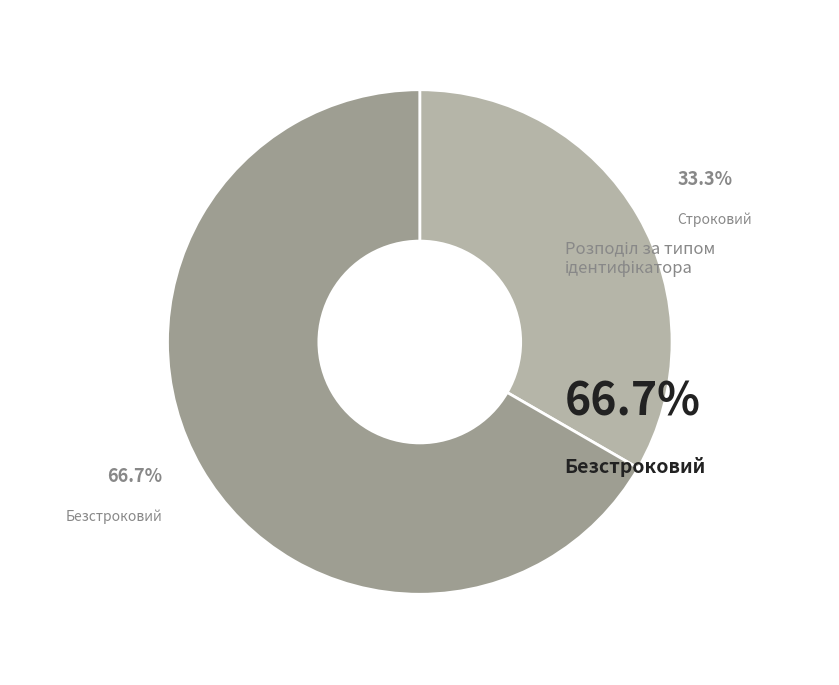

What is the smallest slice in the pie chart?

Строковий